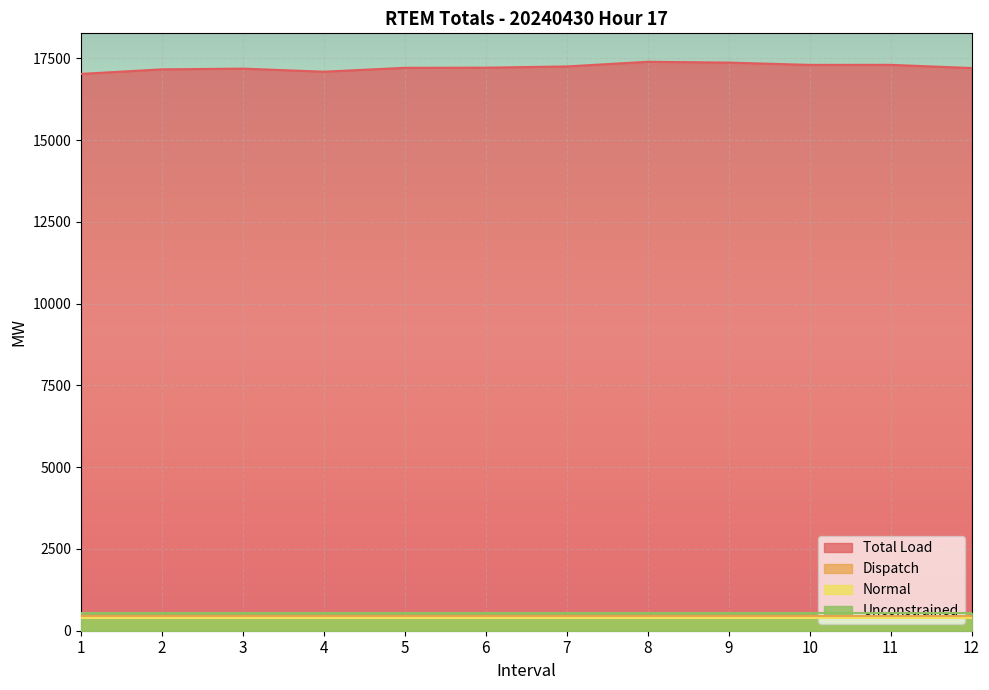

What is the minimum value for Dispatch?

450.0